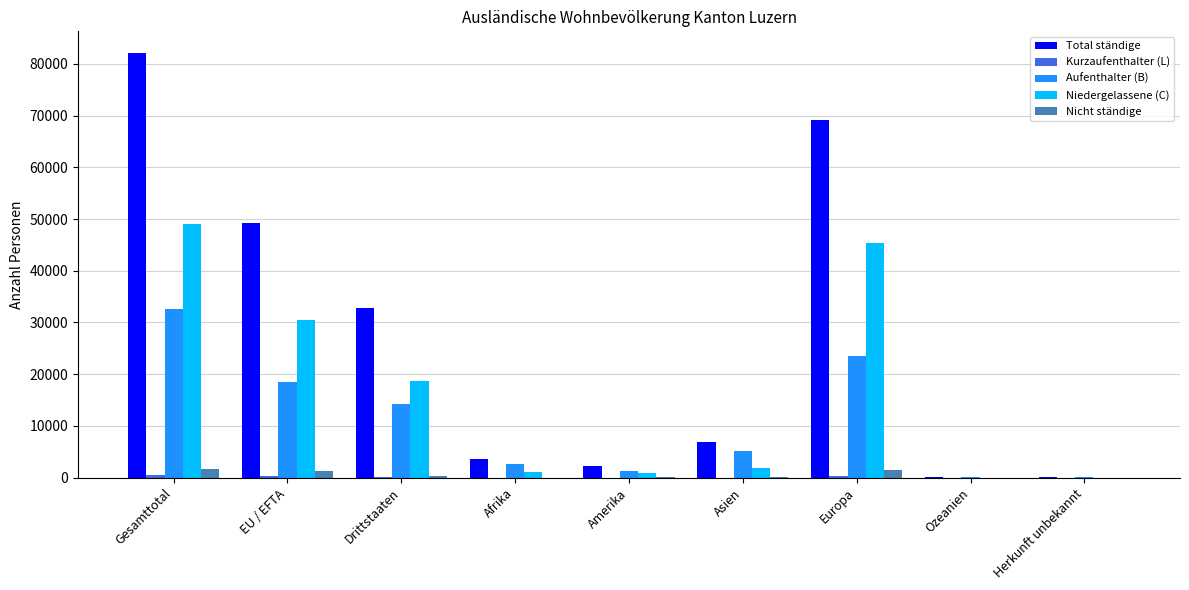

Which category has the highest value across all series?

Gesamttotal